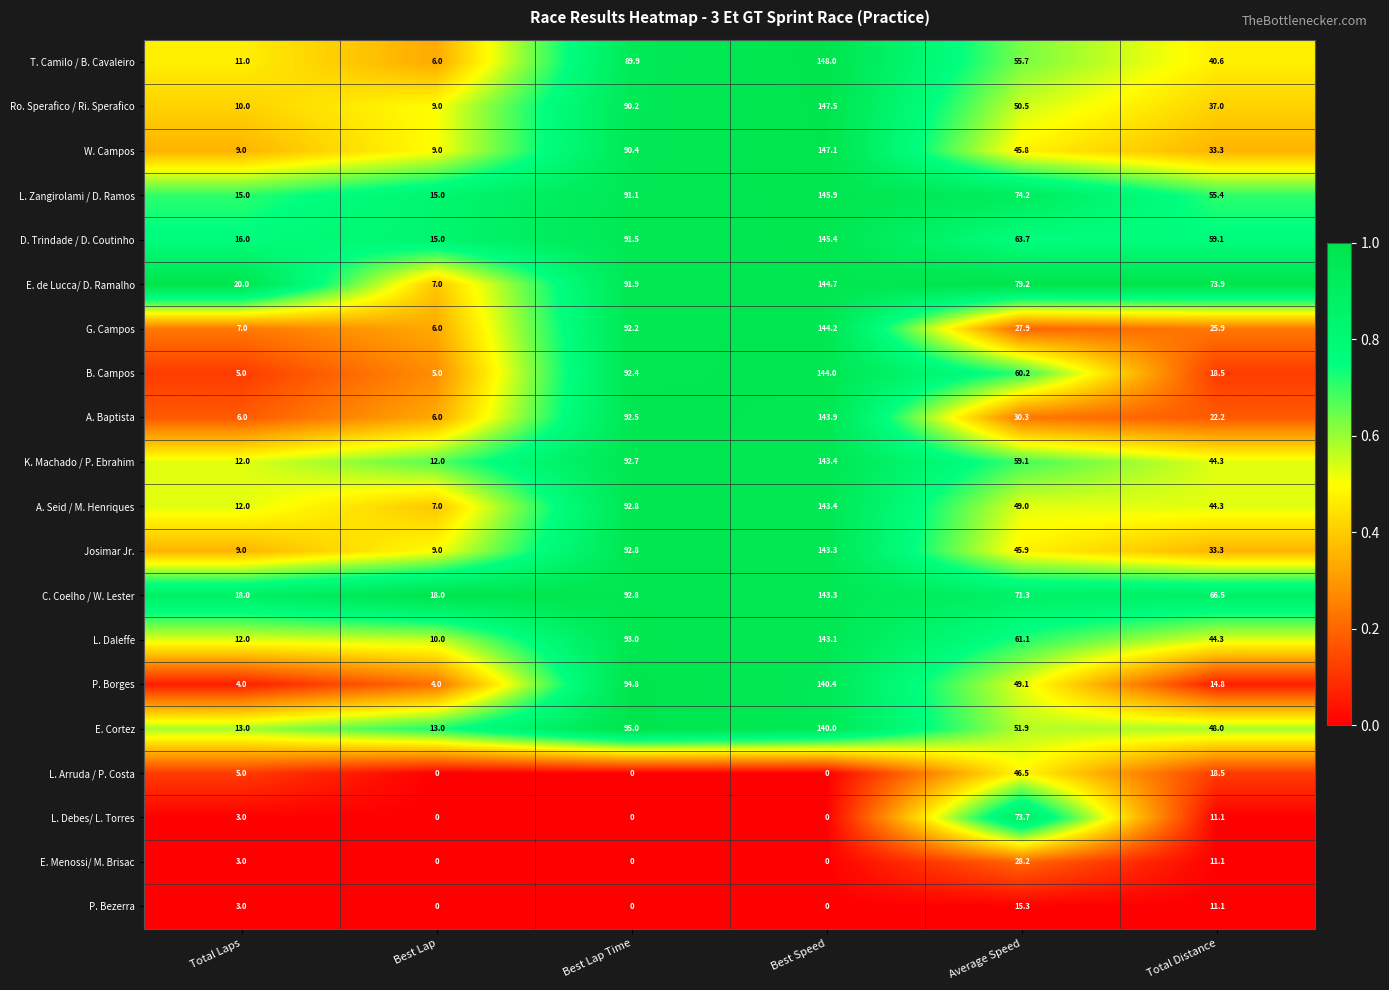

At which category is the sum across all series the highest?

Best Speed